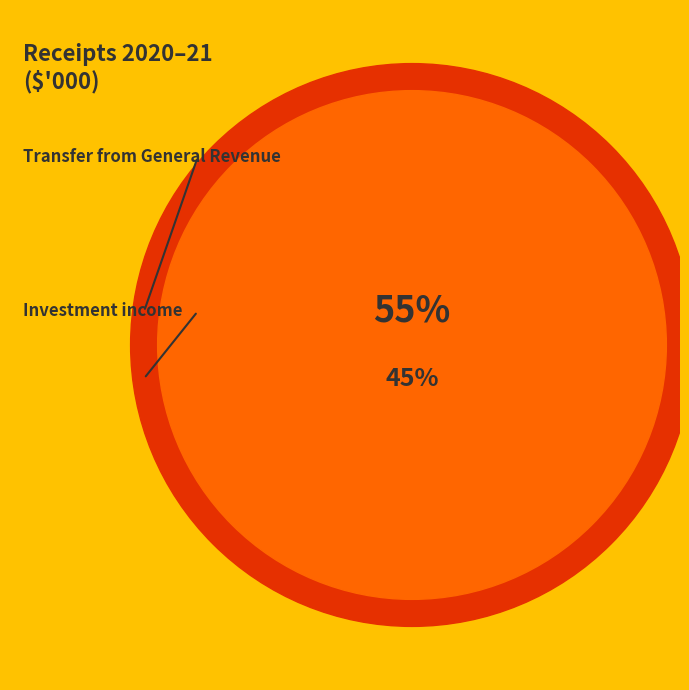

To the nearest percent, what is the average slice percentage?

50%